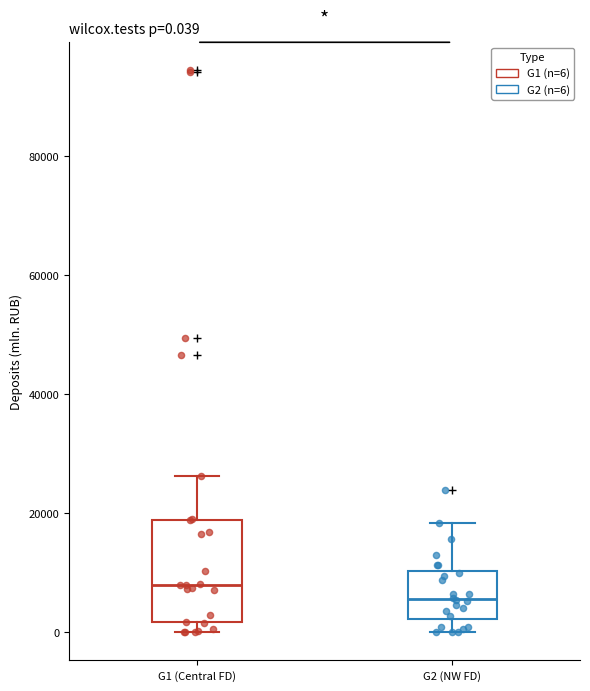

Which box has the lowest median line?

G2 (NW FD)